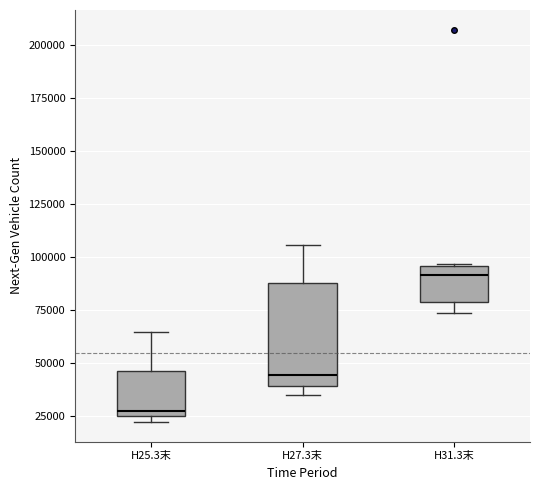

Reading left to right, read every box against the y-axis: the position of its median line, the range the box covers, and the ends of its whiskers. The values are not printed on the chart, so give them approximately, as read against the axis.

H25.3末: median 30000, box 25000 to 45000, whiskers 20000 to 65000
H27.3末: median 45000, box 40000 to 90000, whiskers 35000 to 105000
H31.3末: median 90000, box 80000 to 95000, whiskers 75000 to 95000